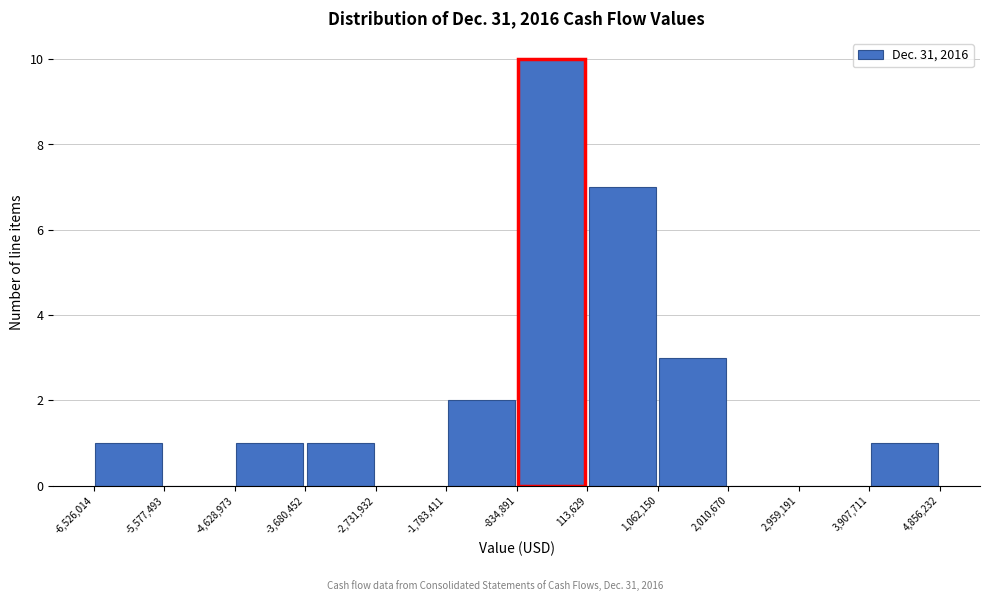

Reading left to right, transcribe this chart: for each bar, give the range it covers on the x-axis and its height. The values are not printed on the chart, so give them approximately, as read against the axis.

-6,526,014 to -5,577,493: 1
-5,577,493 to -4,628,973: 0
-4,628,973 to -3,680,452: 1
-3,680,452 to -2,731,932: 1
-2,731,932 to -1,783,411: 0
-1,783,411 to -834,891: 2
-834,891 to 113,629: 10
113,629 to 1,062,150: 7
1,062,150 to 2,010,670: 3
2,010,670 to 2,959,191: 0
2,959,191 to 3,907,711: 0
3,907,711 to 4,856,232: 1